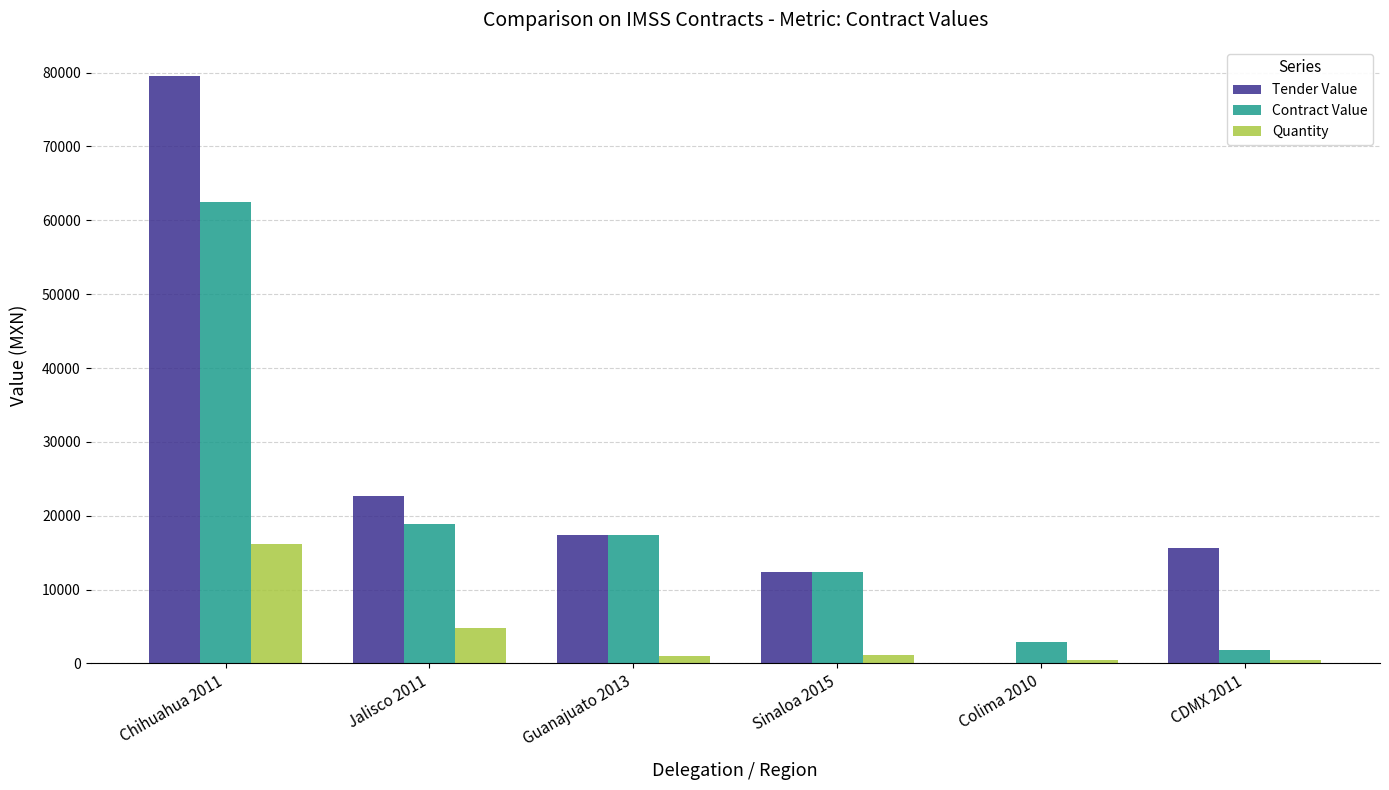

What is the approximate value of Quantity at Jalisco 2011?

4800.0